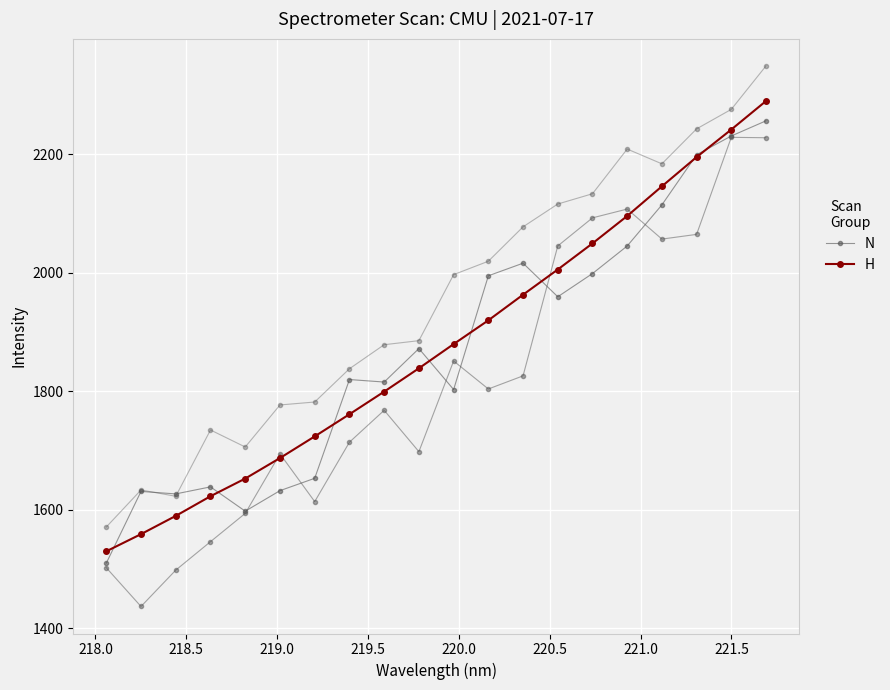

Reading left to right, extract all data points from this chart.

N: 1509.9	1631.1	1626.9	1638.7	1597.7	1632.4	1653.2	1819.9	1815.7	1872.2	1803.0	1995.1	2016.3	1959.6	1998.8	2045.4	2114.8	2199.4	2231.1	2256.6
H: 1530.0	1559.0	1589.8	1623.0	1652.8	1687.4	1723.9	1761.3	1799.5	1838.9	1879.8	1919.9	1963.1	2005.7	2049.7	2096.0	2146.1	2195.4	2241.9	2290.0